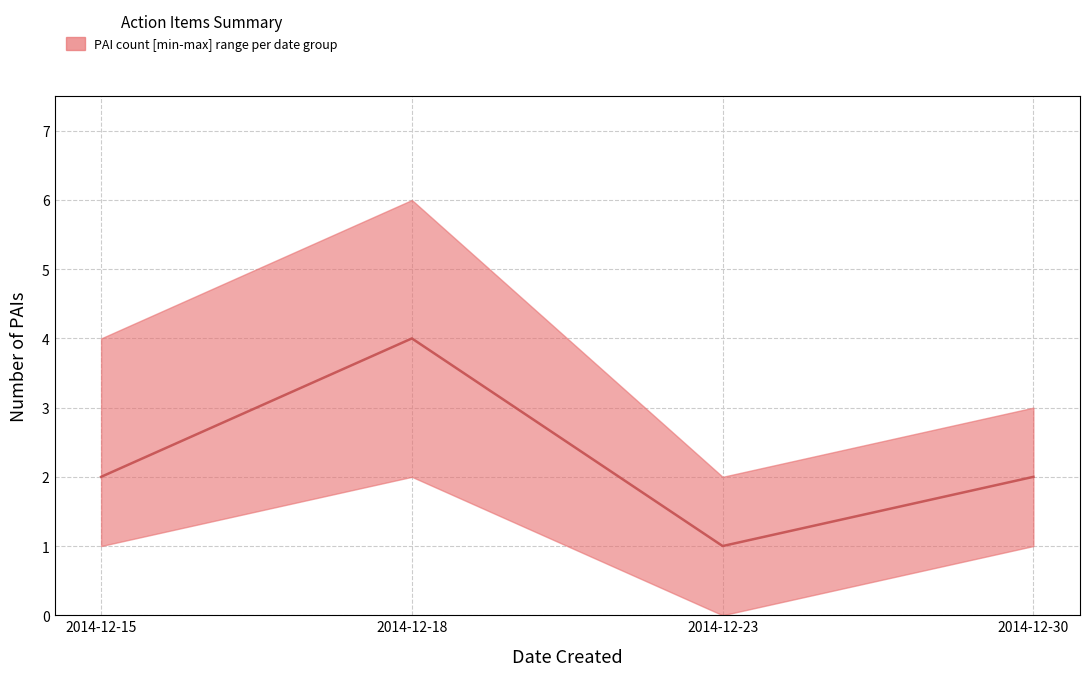

At how many categories does at least one series exceed 2?

3